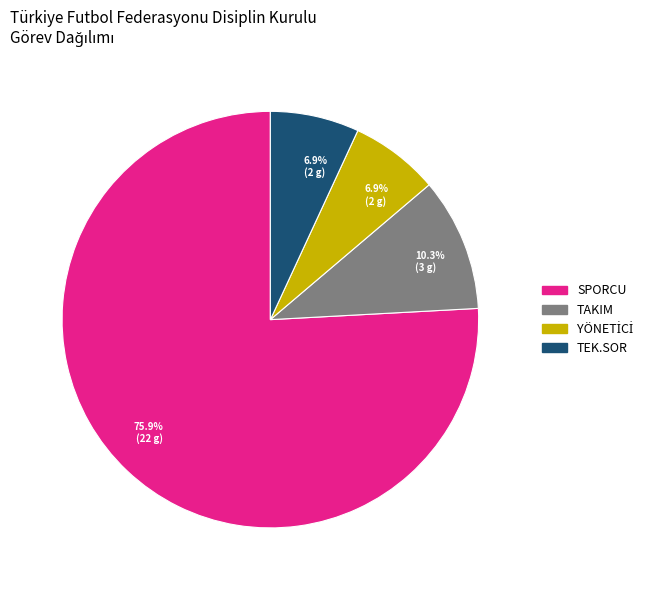

To the nearest percent, what portion does TEK.SOR represent?

7%